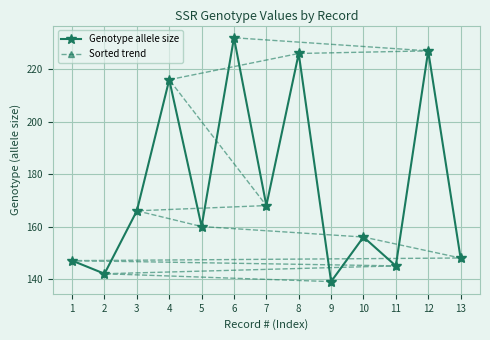

How many interior local peaks does the Genotype allele size series have?

5